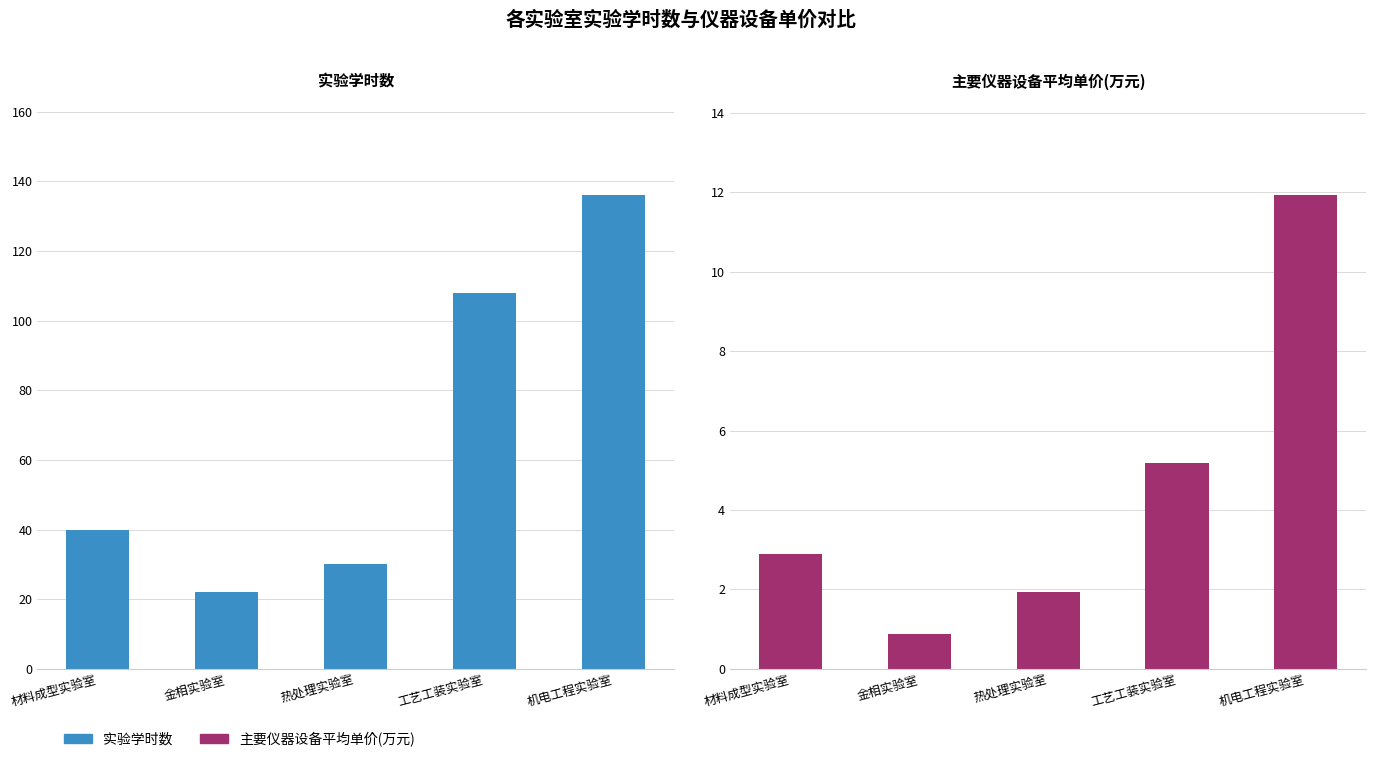

How many bars are there in each group?

2